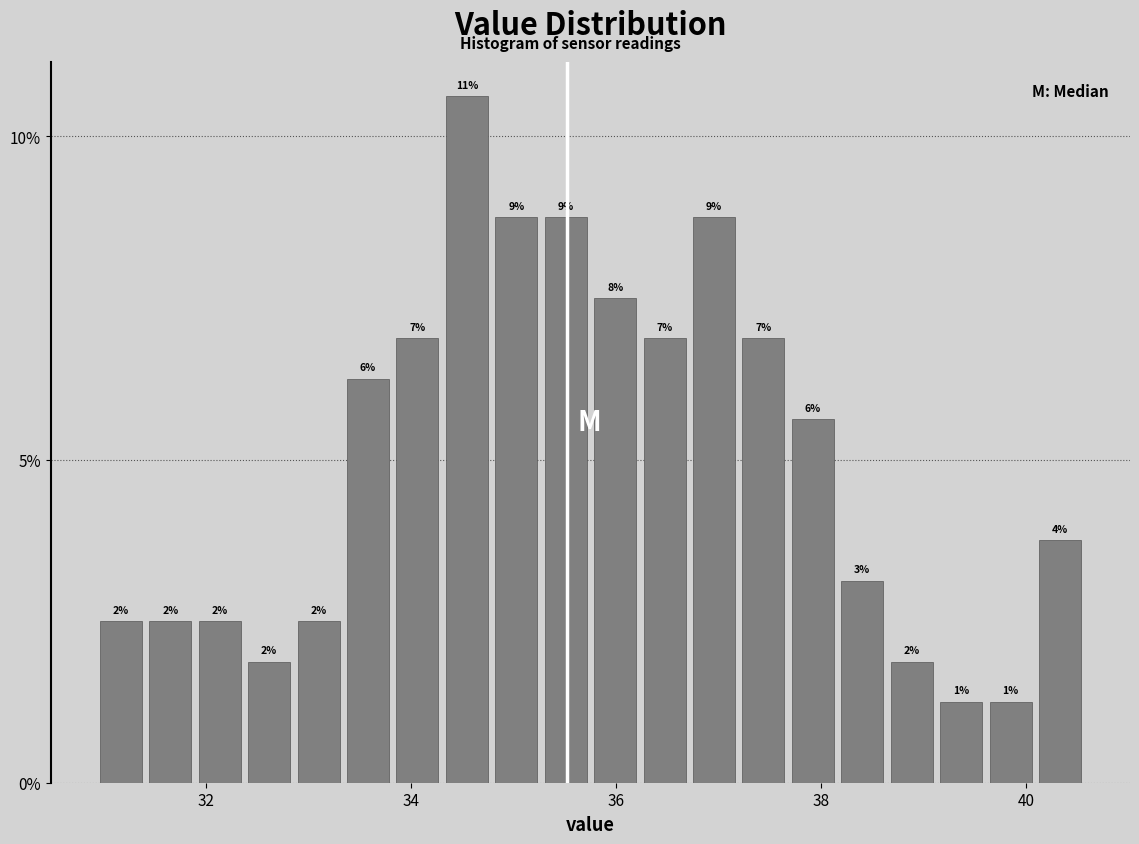

Read against the x-axis, roughly where is the centre of the tallest bar?

34.6